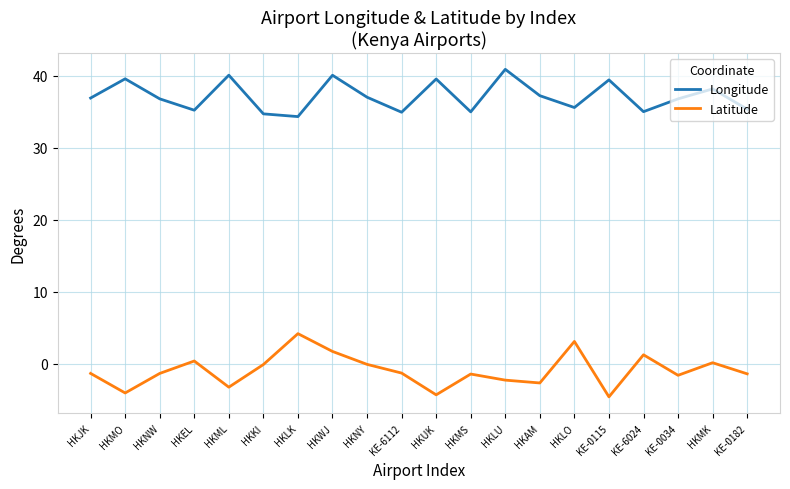

What position from the left is HKMO?

2